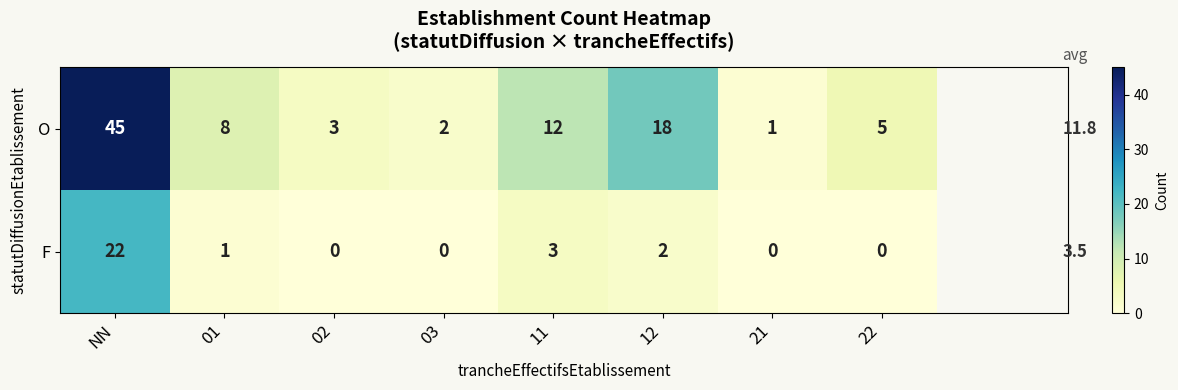

At which category is the sum across all series the highest?

NN